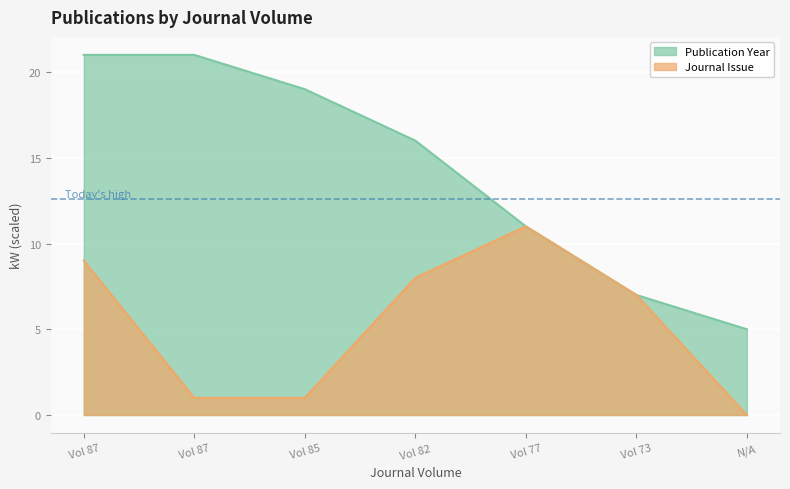

How many data points in Journal Issue are above 7?

3